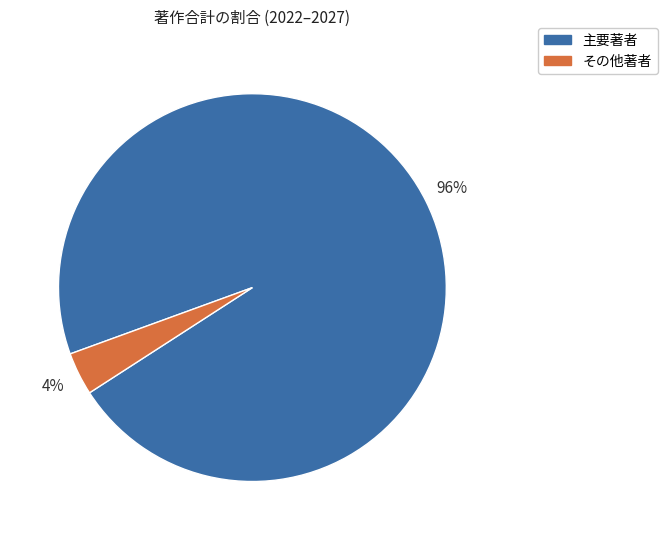

To the nearest percent, what is the combined percentage of 主要著者 and その他著者?

100%